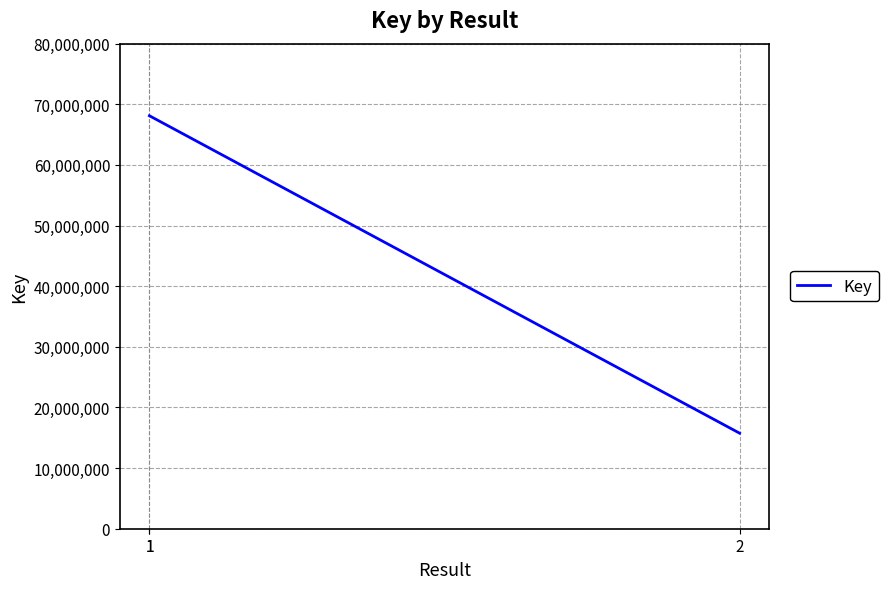

Where is the data nearest to the value 41933551?

2